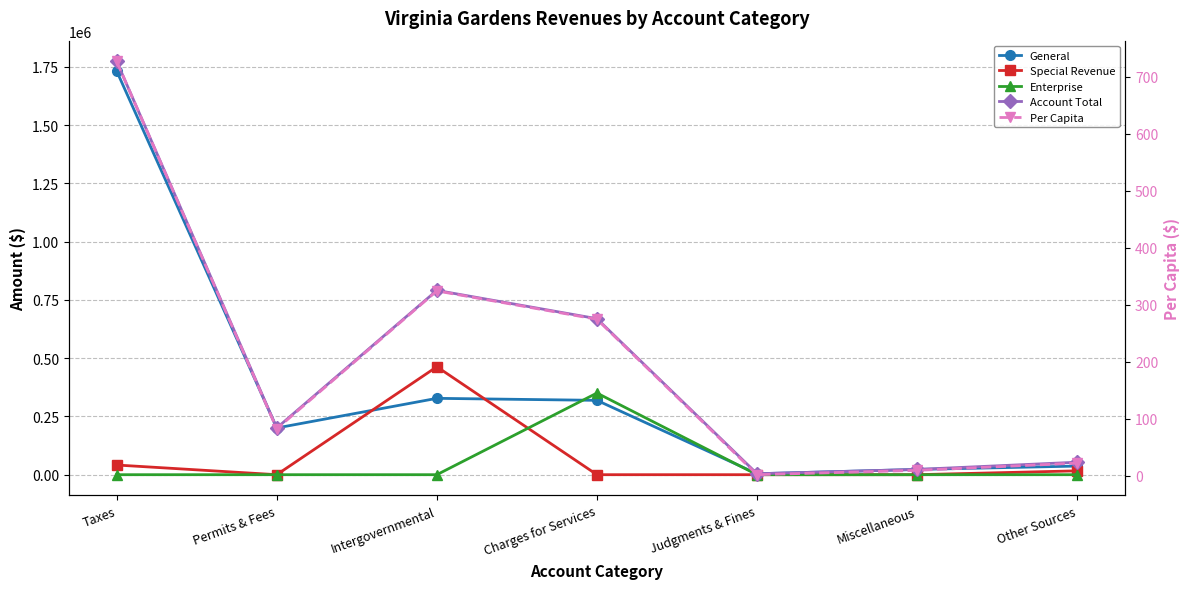

At which category does the chart reach its minimum across all series?

Permits & Fees